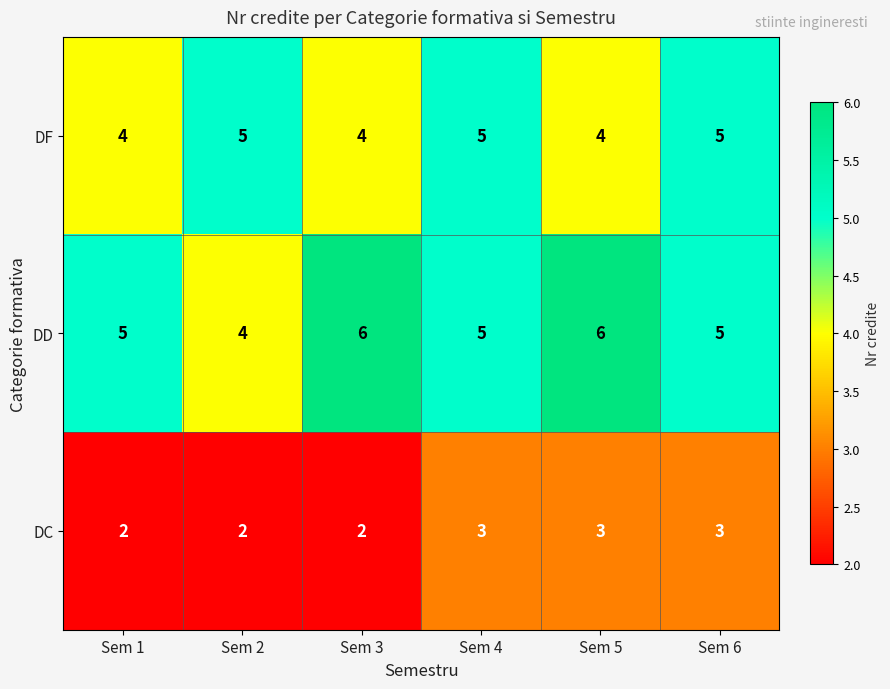

True or false: DF has a value of 2 at Sem 2.

False